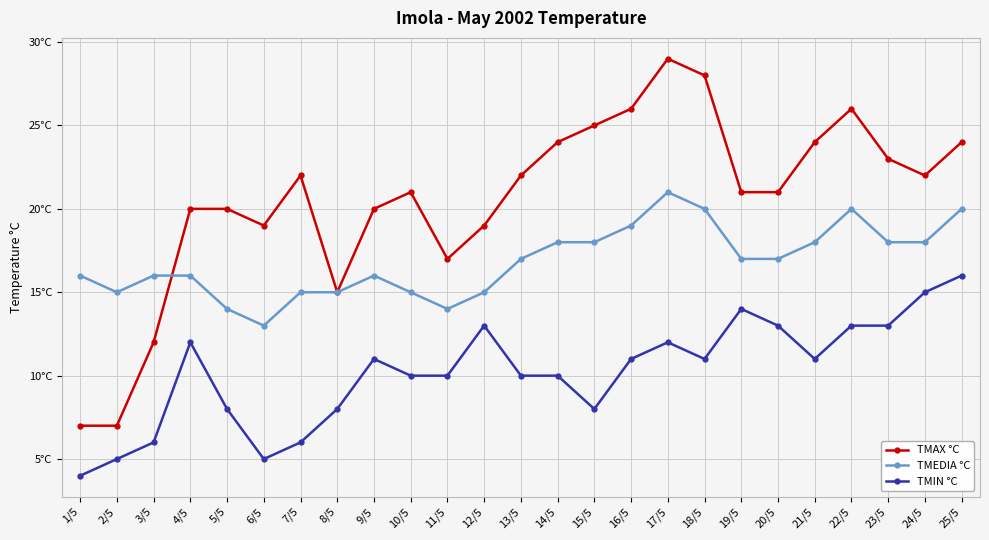

Rank the series by their maximum value, from highest to lowest.

TMAX °C, TMEDIA °C, TMIN °C